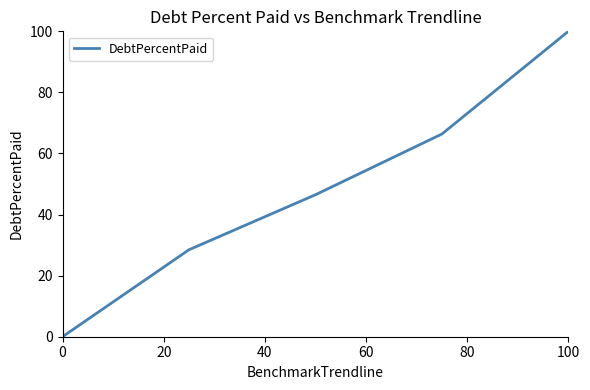

True or false: there are more than 0 points higher than both neighbors.

False